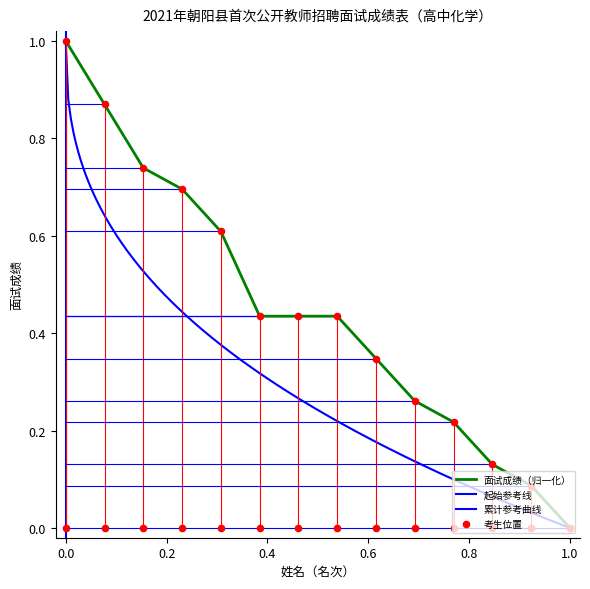

The value of 面试成绩（归一化） at 1.0 is 0.0. True or false?

True